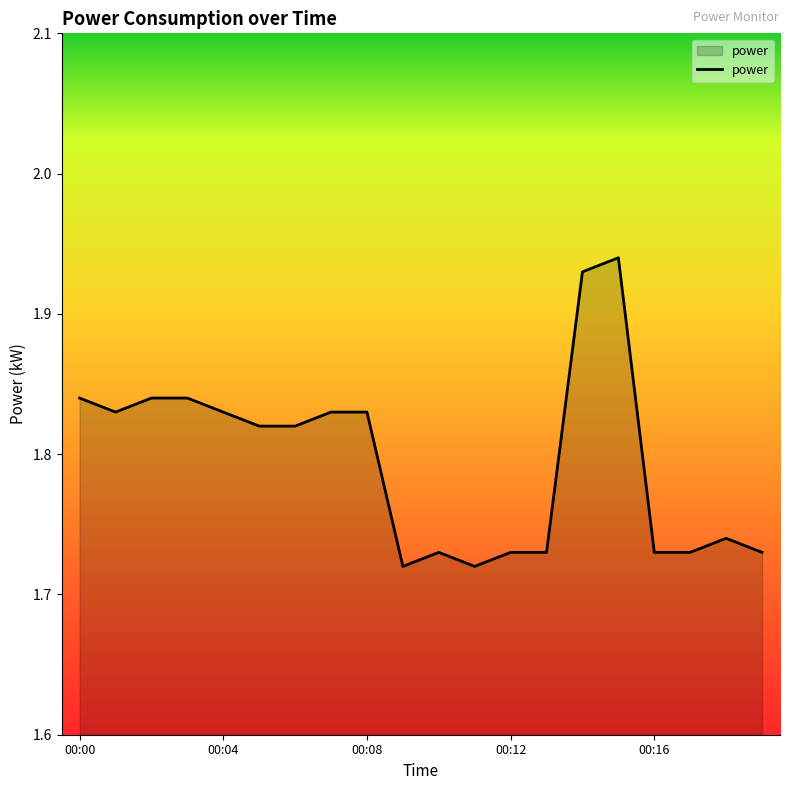

How many series are shown in this chart?

1